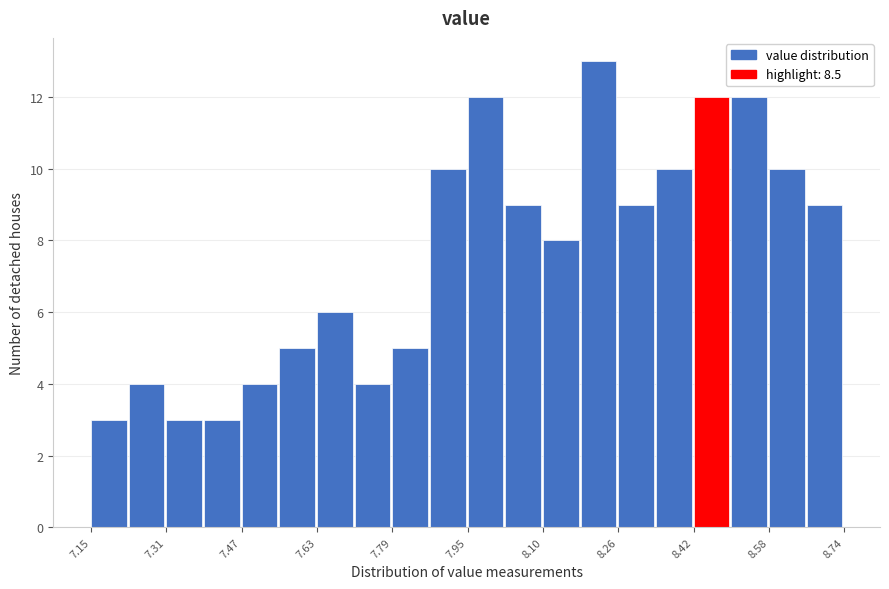

Read against the x-axis, roughly where is the centre of the tallest bar?

8.22